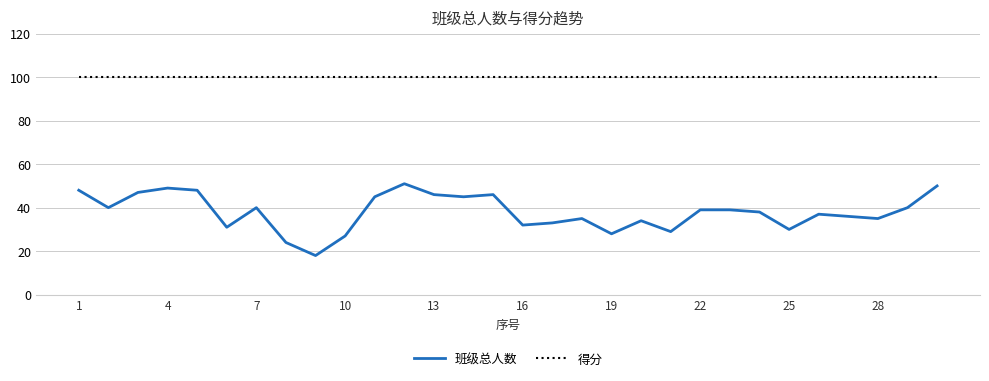

What is the highest value of the 得分 series?

100